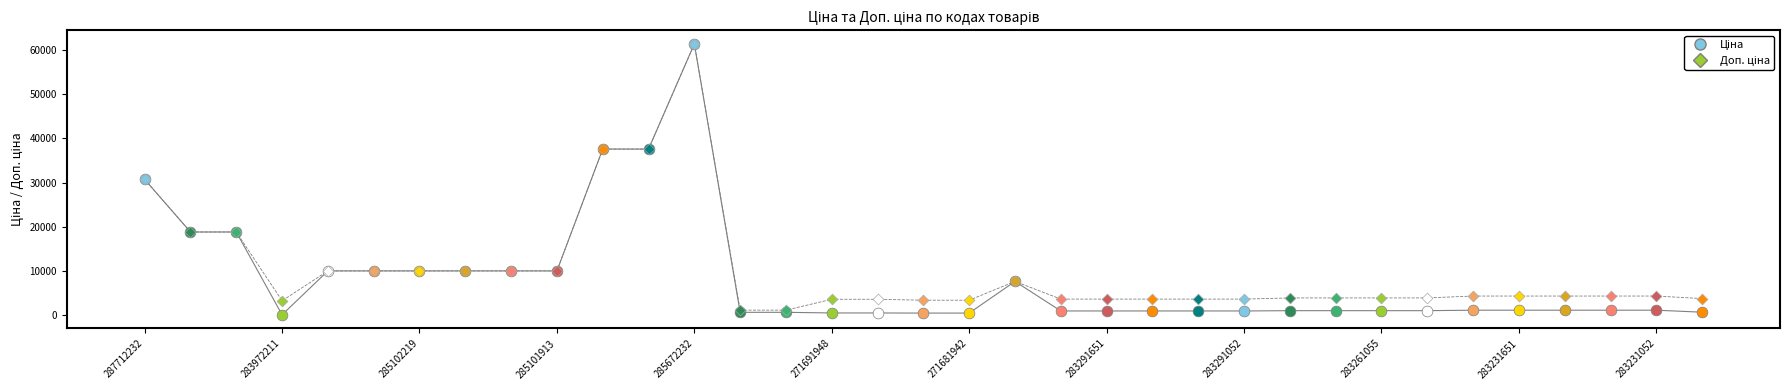

What is the greatest value displayed?

61434.3